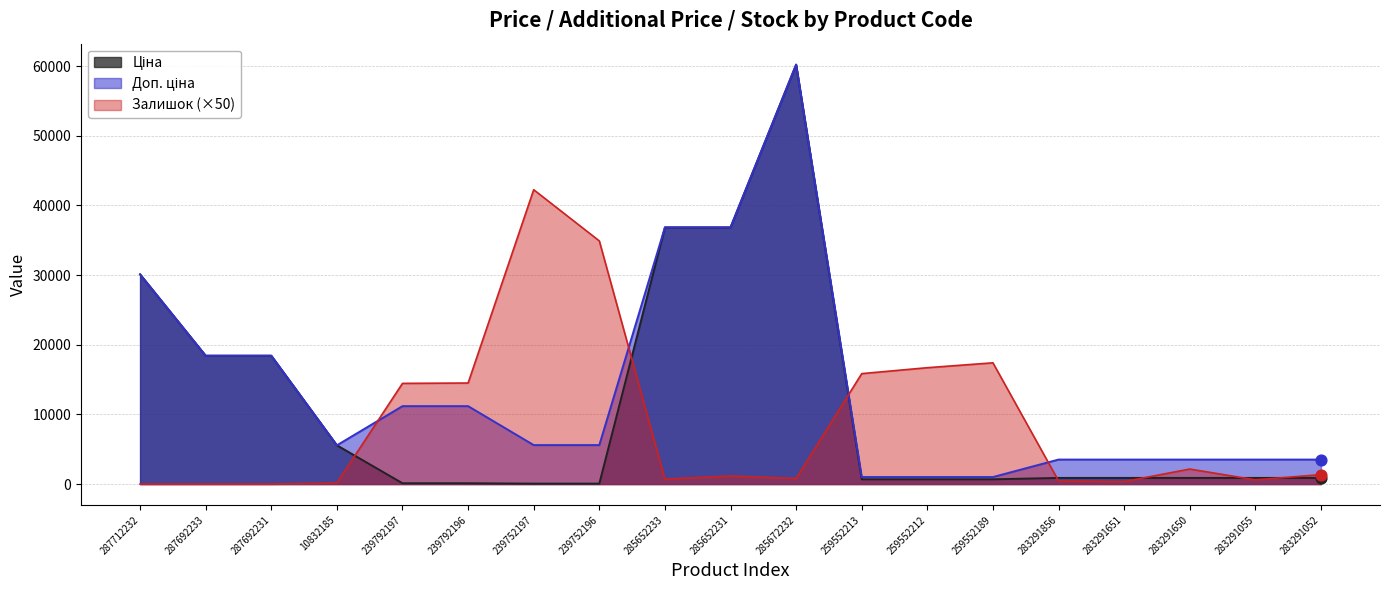

What are all the series names shown in the legend?

Ціна, Доп. ціна, Залишок